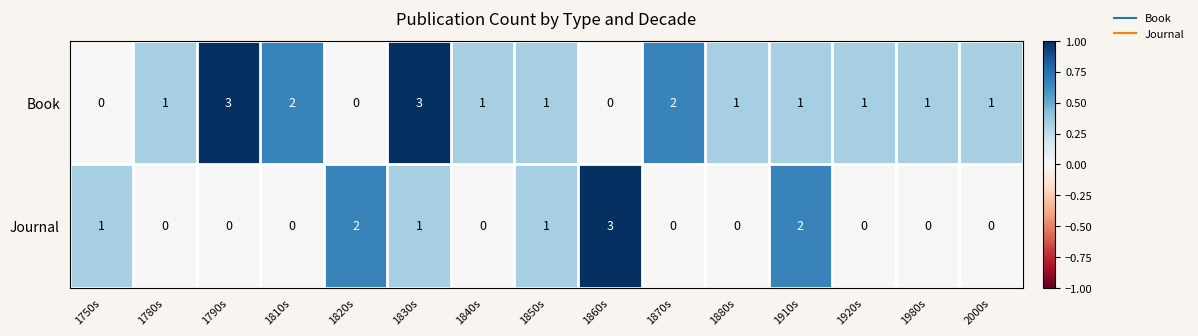

What is the difference between the highest and lowest values at 1870s?

2